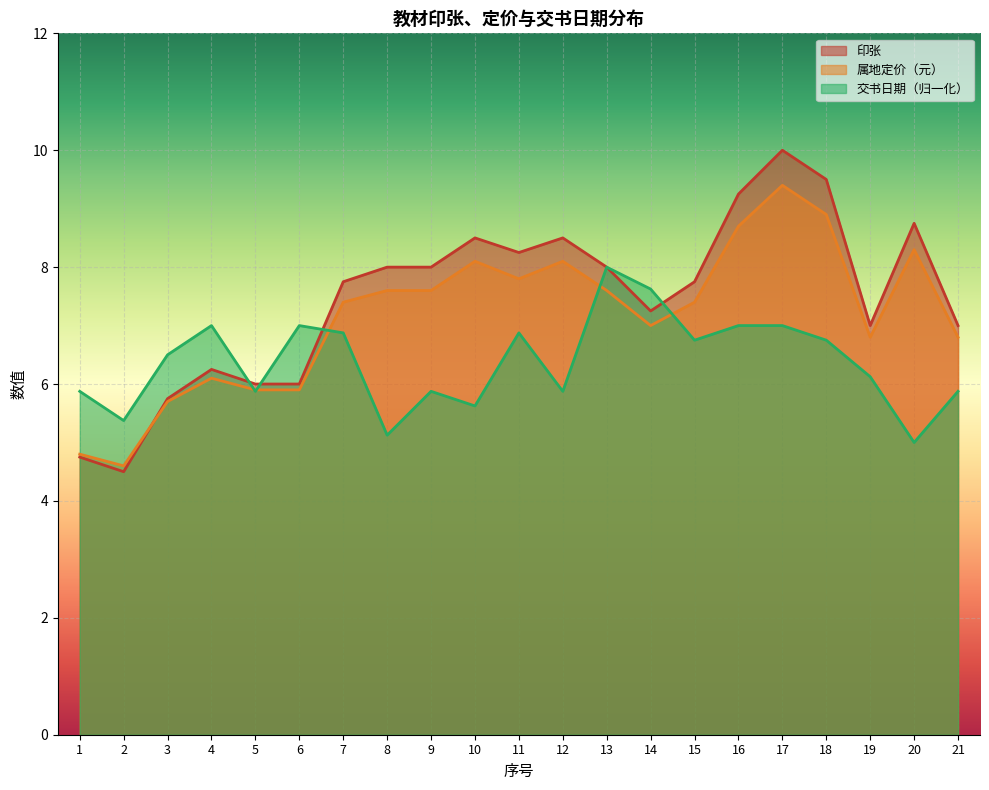

What is the value of the 交书日期偏移 point at the 20th from the left?

5.0